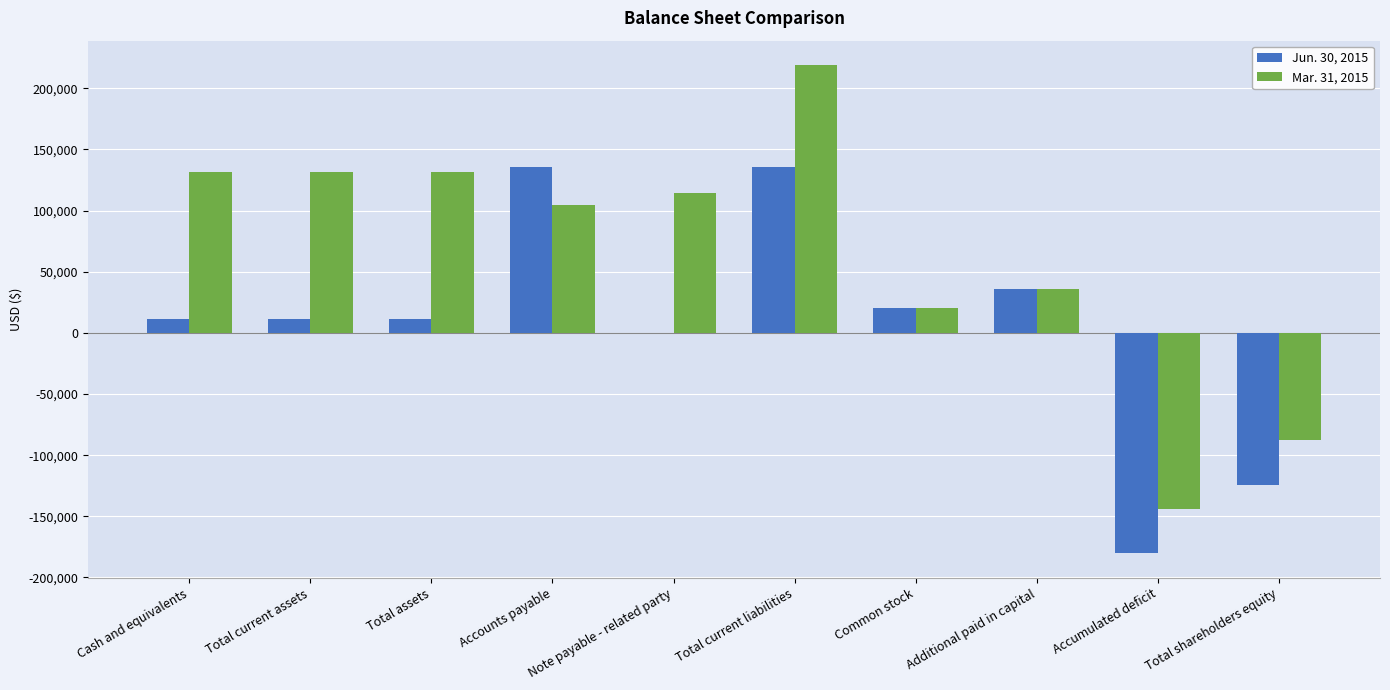

How many groups of bars are there?

10